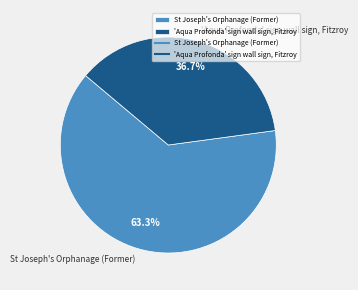

To the nearest percent, what portion does 'Aqua Profonda' sign wall sign, Fitzroy represent?

37%